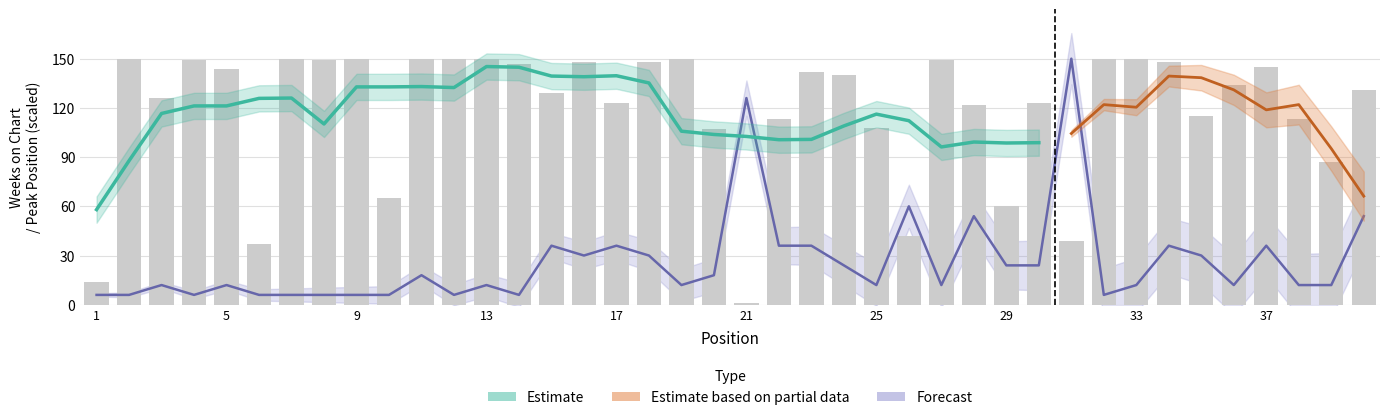

What is the sum of all Peak Position values?

1044